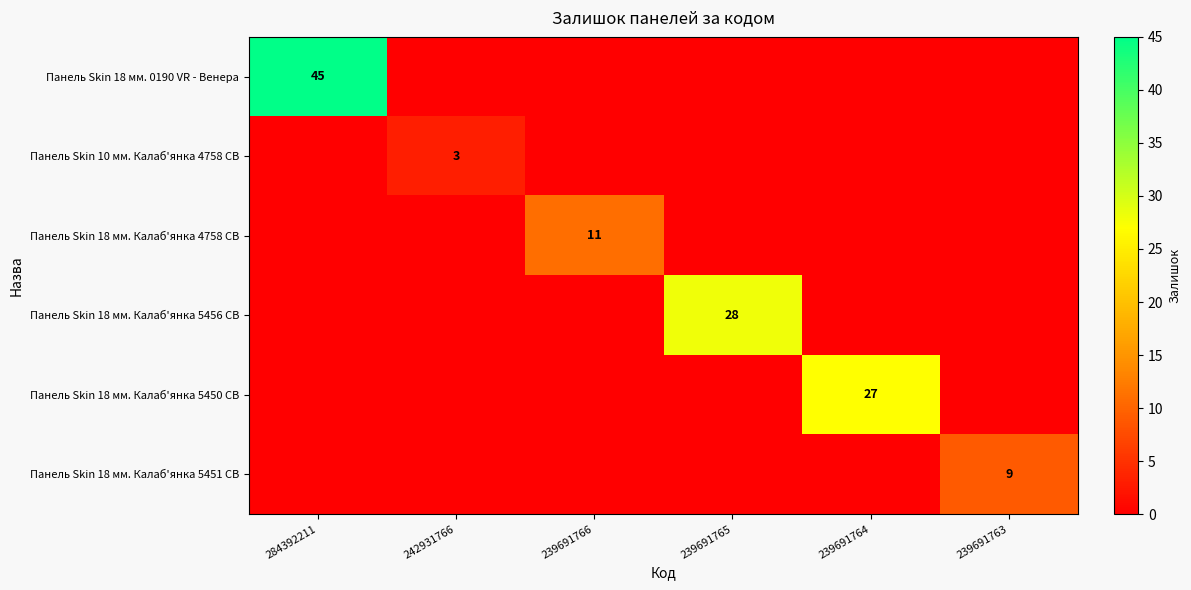

True or false: Панель Skin 18 мм. Калаб'янка 5450 CB has a value of 38 at 239691764.

False